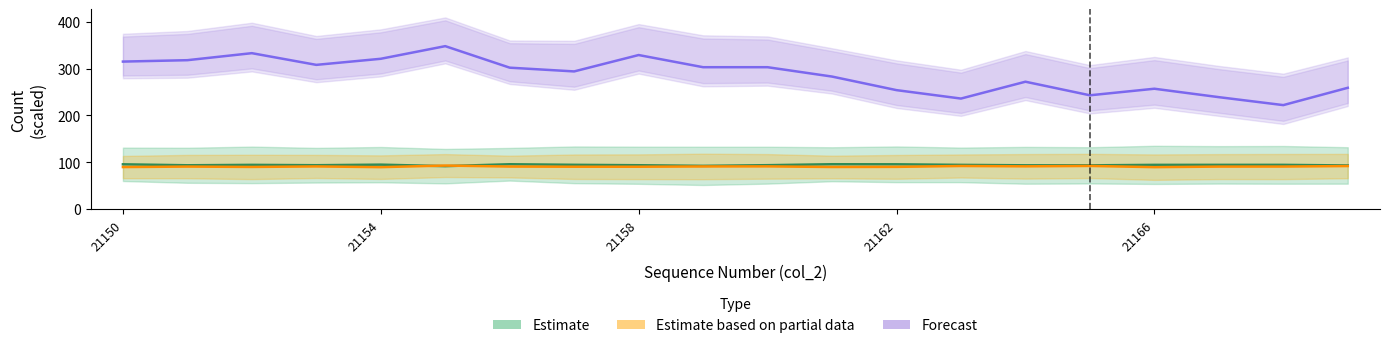

Is this an area chart (filled region under the line)?

No